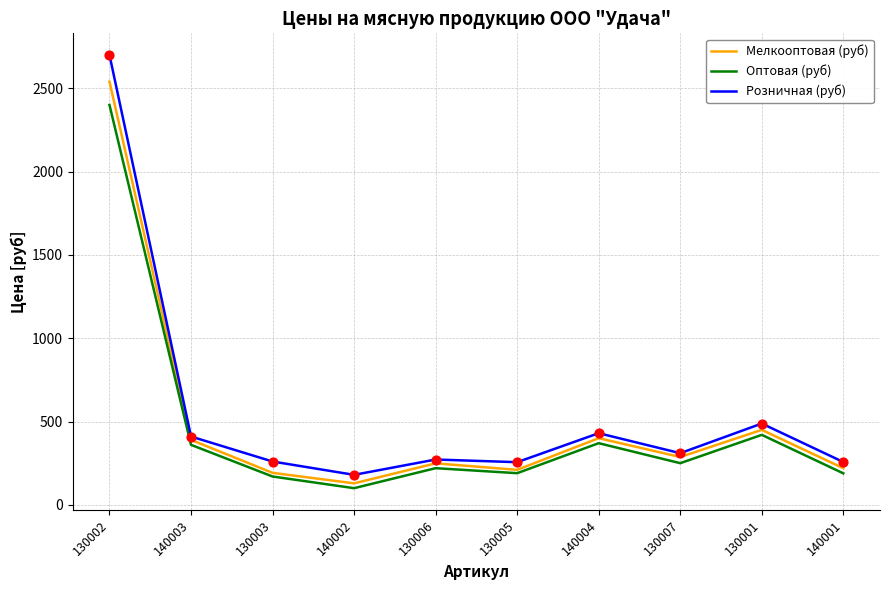

Between 130003 and 130001, which series saw the biggest shift?

Мелкооптовая (руб)